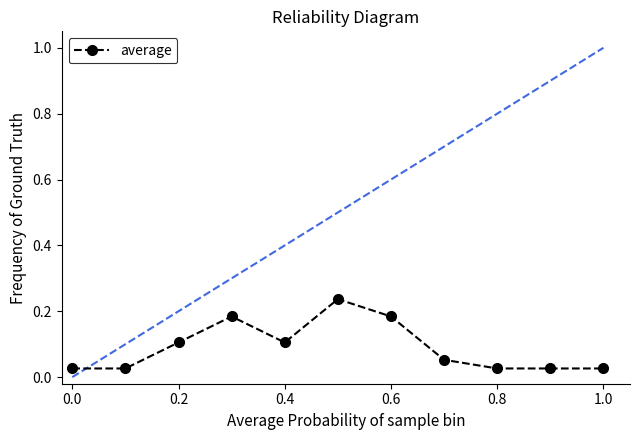

Count the values in the range 0 to 1.

11